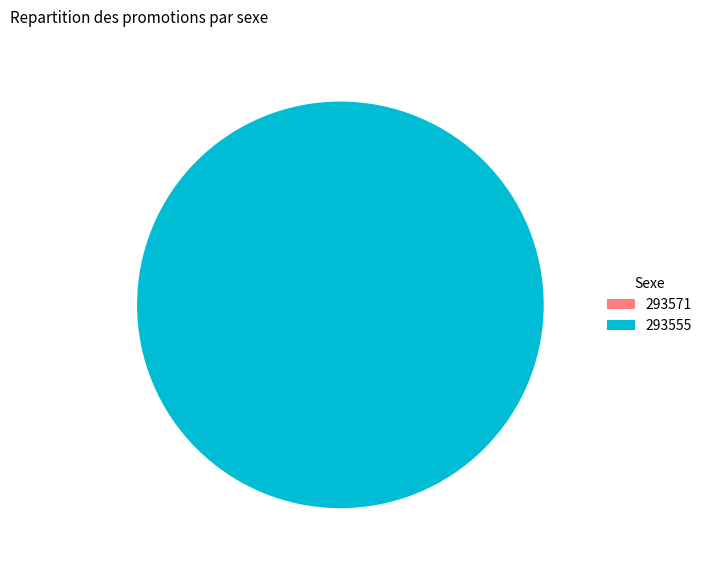

Is there any slice that represents more than half of the pie?

Yes